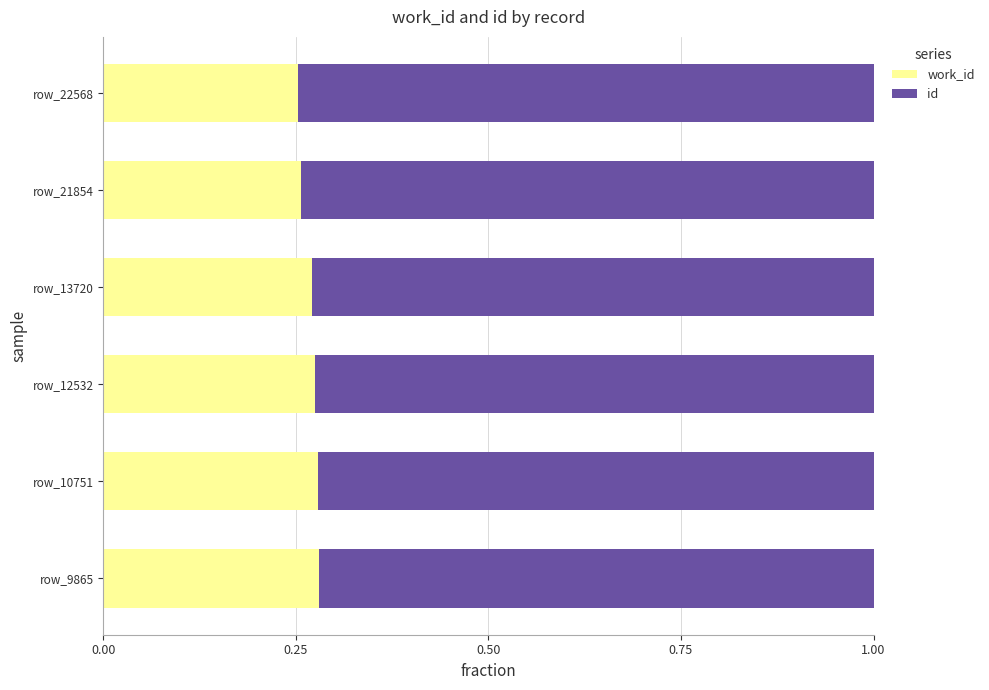

What is the total value across all series at row_13720?

1.0